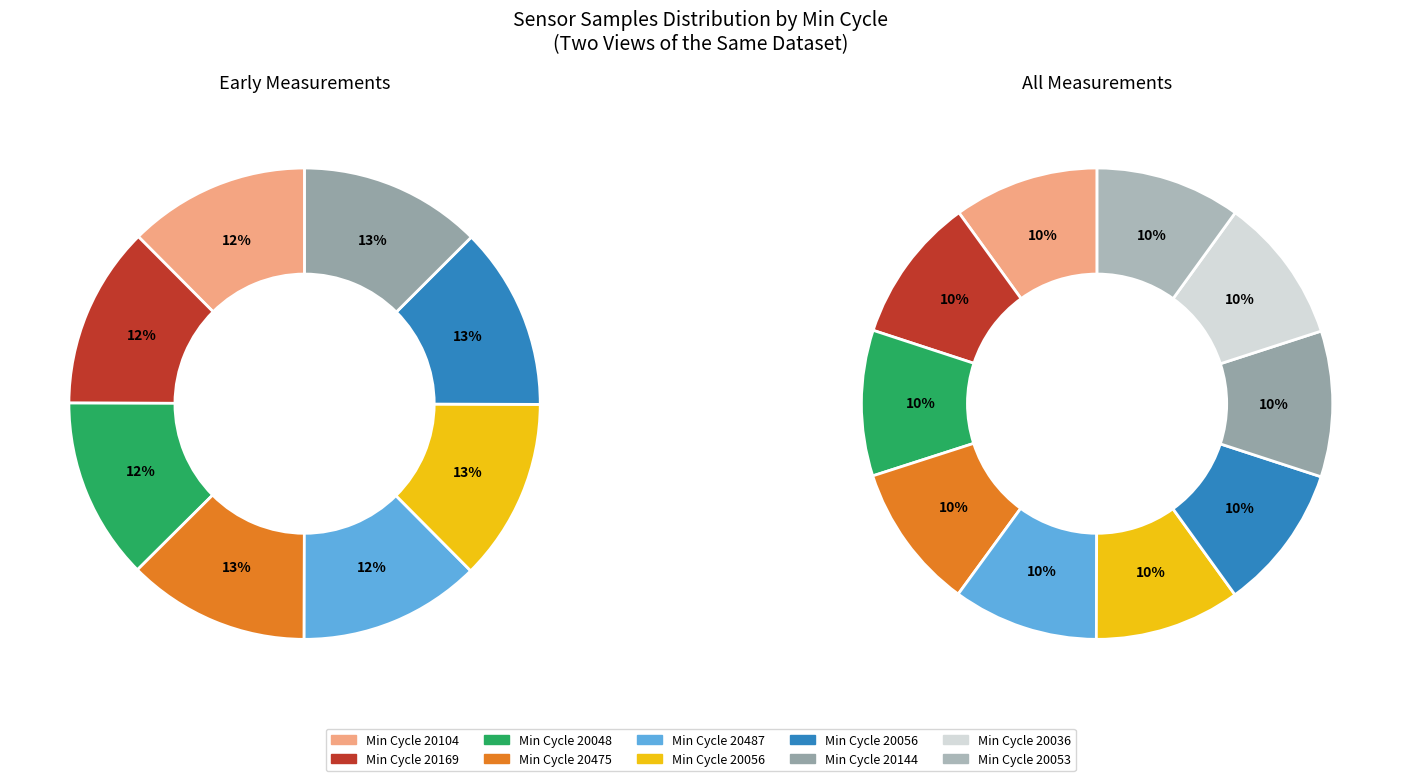

Count the number of slices in the pie.

10